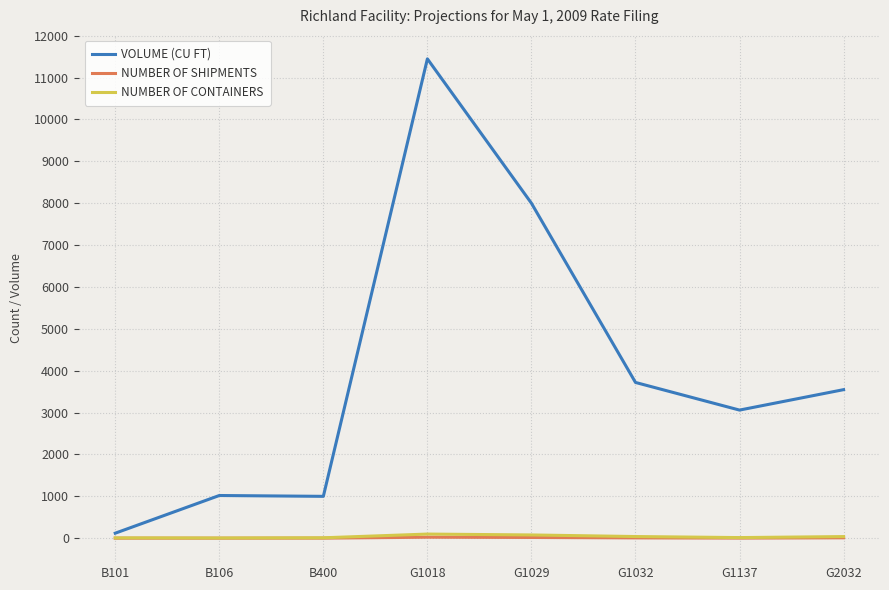

At which category does the chart reach its peak across all series?

G1018